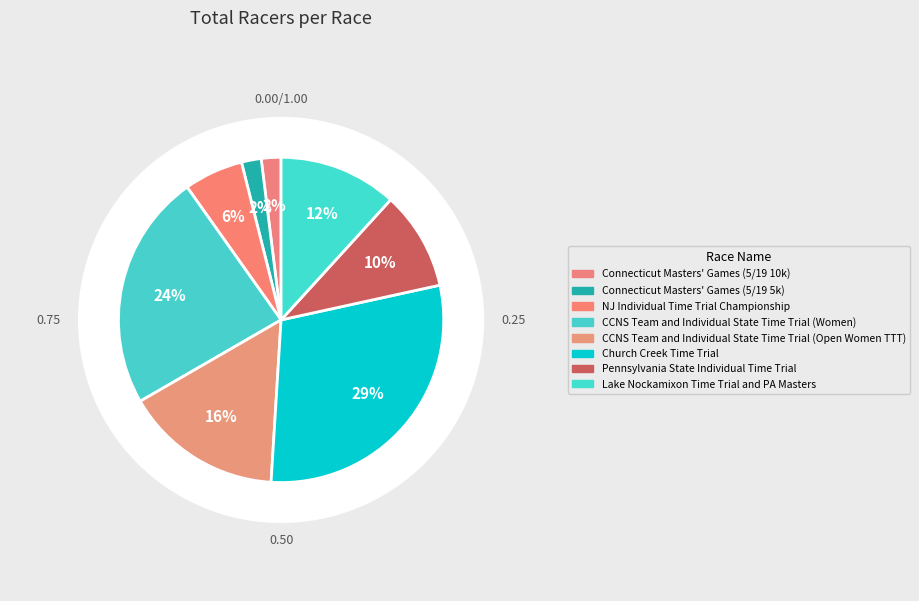

What is the ratio of the value at CCNS Team and Individual State Time Trial (Women) to the value at Pennsylvania State Individual Time Trial?

2.4